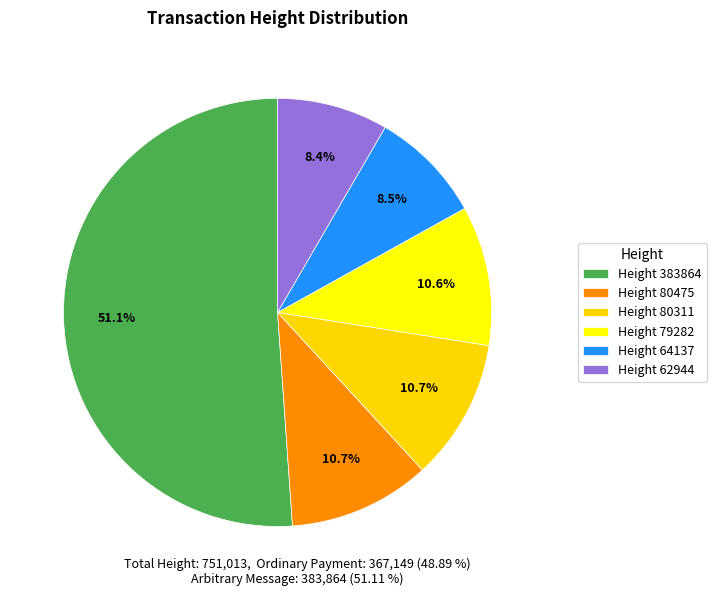

To the nearest percent, what is the average slice percentage?

17%